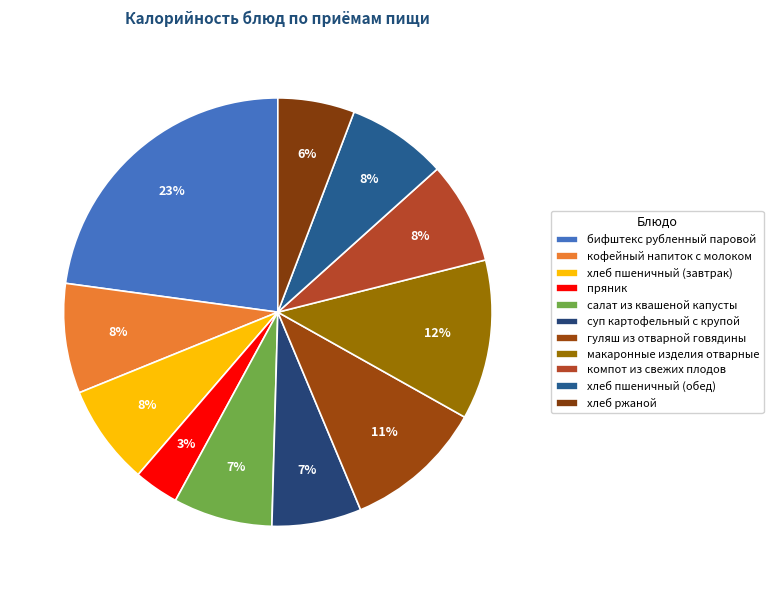

How many segments does this pie chart have?

11